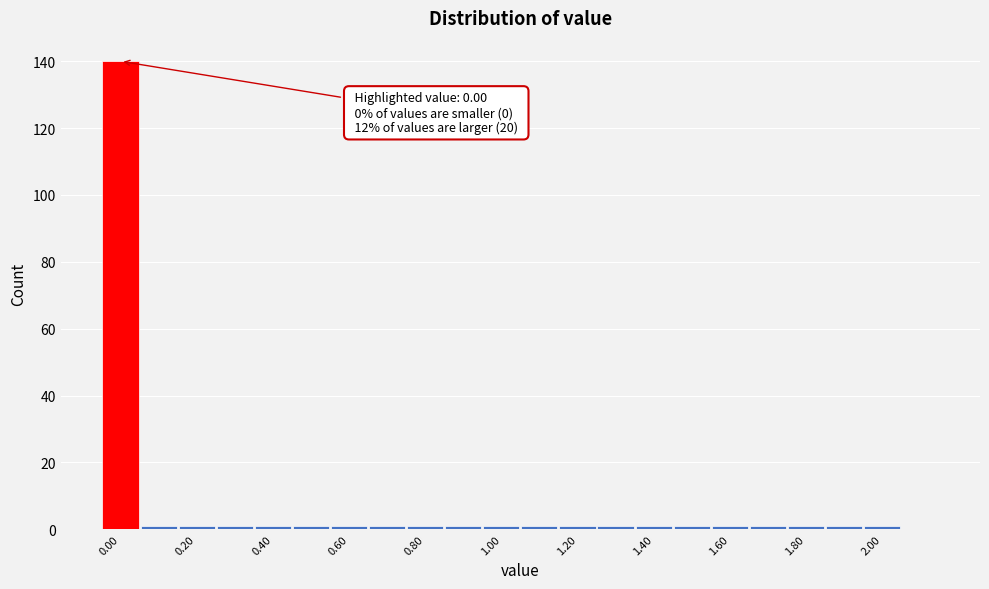

Over which range of the x-axis is the bar tallest?

-0.05 to 0.05